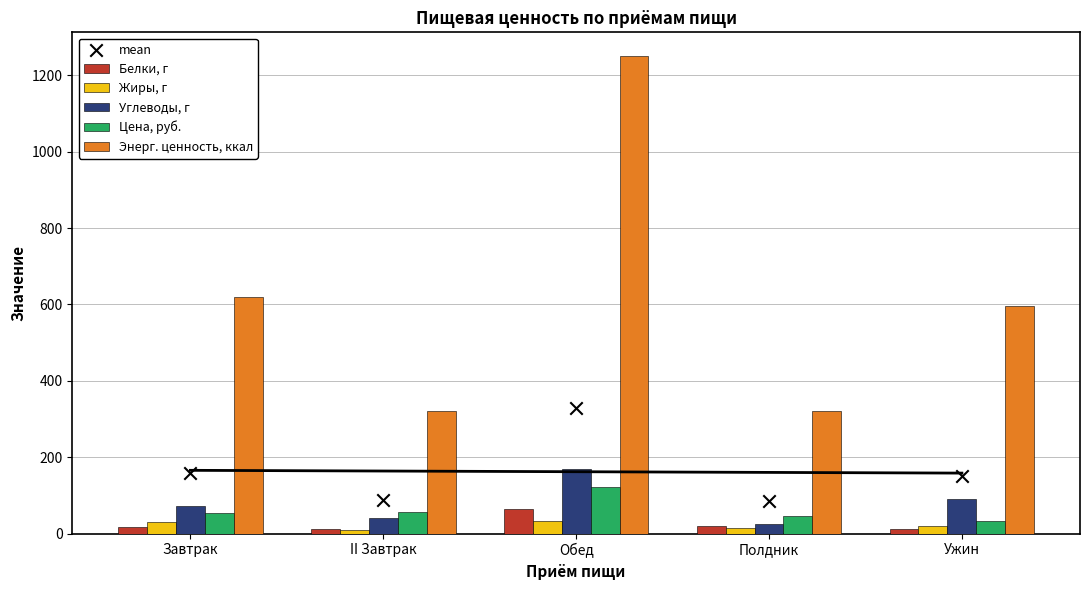

Which series has the widest spread of Y values?

Энерг. ценность, ккал